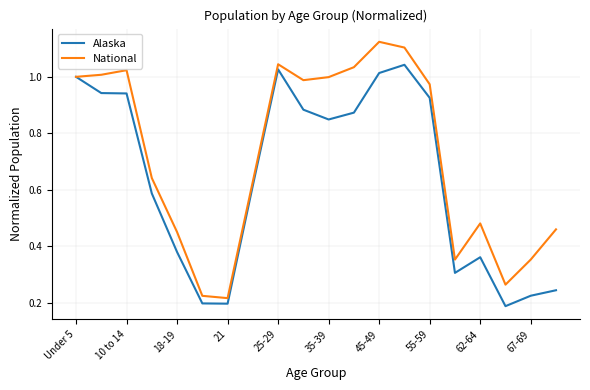

What is the sum of all National values?

14.4